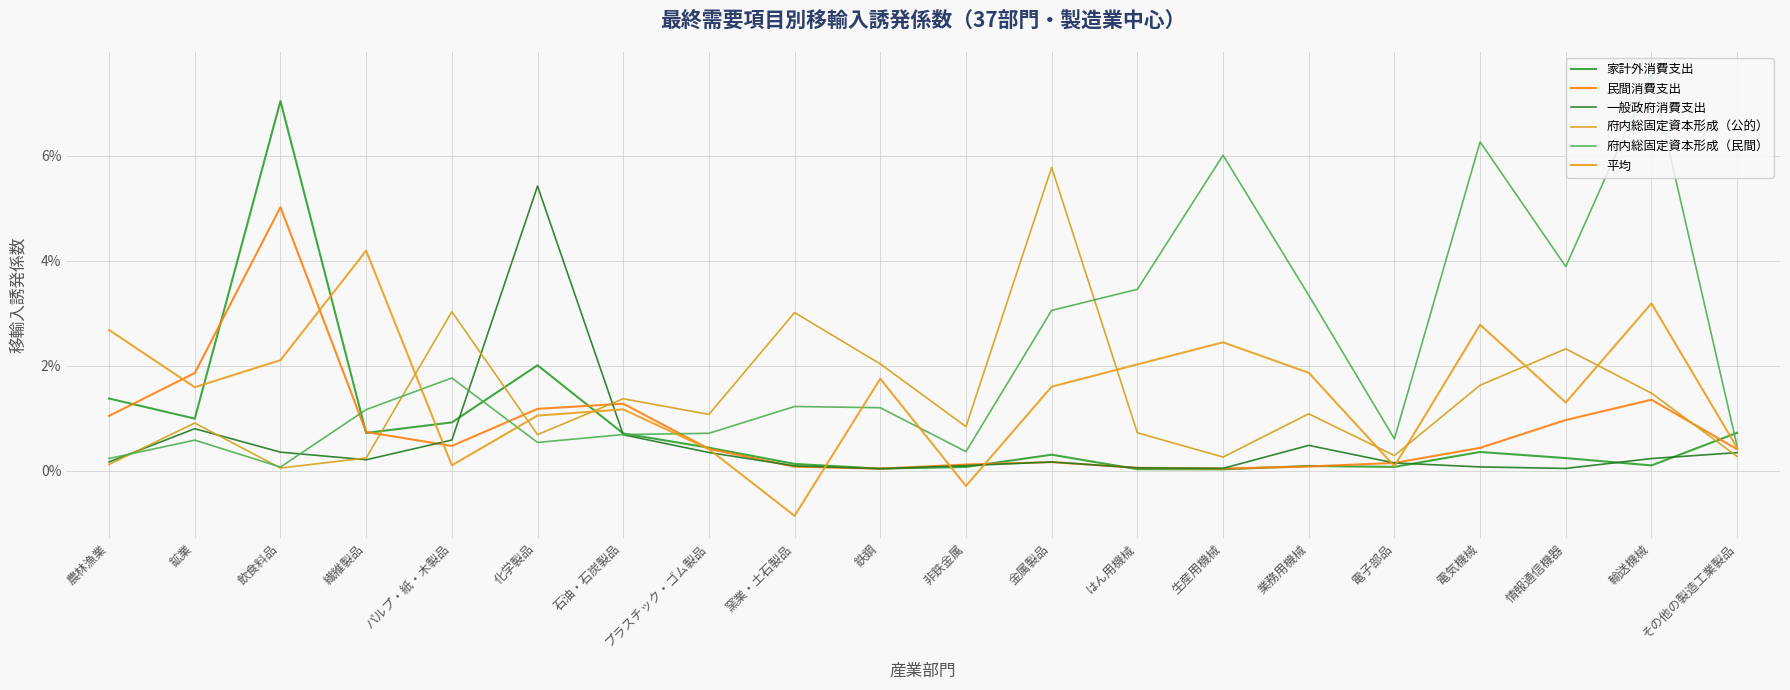

Reading left to right, list all the values displayed in this chart.

家計外消費支出: 農林漁業=0.0	鉱業=0.0	飲食料品=0.1	繊維製品=0.0	パルプ・紙・木製品=0.0	化学製品=0.0	石油・石炭製品=0.0	プラスチック・ゴム製品=0.0	窯業・土石製品=0.0	鉄鋼=0.0	非鉄金属=0.0	金属製品=0.0	はん用機械=0.0	生産用機械=0.0	業務用機械=0.0	電子部品=0.0	電気機械=0.0	情報通信機器=0.0	輸送機械=0.0	その他の製造工業製品=0.0
民間消費支出: 農林漁業=0.0	鉱業=0.0	飲食料品=0.1	繊維製品=0.0	パルプ・紙・木製品=0.0	化学製品=0.0	石油・石炭製品=0.0	プラスチック・ゴム製品=0.0	窯業・土石製品=0.0	鉄鋼=0.0	非鉄金属=0.0	金属製品=0.0	はん用機械=0.0	生産用機械=0.0	業務用機械=0.0	電子部品=0.0	電気機械=0.0	情報通信機器=0.0	輸送機械=0.0	その他の製造工業製品=0.0
一般政府消費支出: 農林漁業=0.0	鉱業=0.0	飲食料品=0.0	繊維製品=0.0	パルプ・紙・木製品=0.0	化学製品=0.1	石油・石炭製品=0.0	プラスチック・ゴム製品=0.0	窯業・土石製品=0.0	鉄鋼=0.0	非鉄金属=0.0	金属製品=0.0	はん用機械=0.0	生産用機械=0.0	業務用機械=0.0	電子部品=0.0	電気機械=0.0	情報通信機器=0.0	輸送機械=0.0	その他の製造工業製品=0.0
府内総固定資本形成（公的）: 農林漁業=0.0	鉱業=0.0	飲食料品=0.0	繊維製品=0.0	パルプ・紙・木製品=0.0	化学製品=0.0	石油・石炭製品=0.0	プラスチック・ゴム製品=0.0	窯業・土石製品=0.0	鉄鋼=0.0	非鉄金属=0.0	金属製品=0.1	はん用機械=0.0	生産用機械=0.0	業務用機械=0.0	電子部品=0.0	電気機械=0.0	情報通信機器=0.0	輸送機械=0.0	その他の製造工業製品=0.0
府内総固定資本形成（民間）: 農林漁業=0.0	鉱業=0.0	飲食料品=0.0	繊維製品=0.0	パルプ・紙・木製品=0.0	化学製品=0.0	石油・石炭製品=0.0	プラスチック・ゴム製品=0.0	窯業・土石製品=0.0	鉄鋼=0.0	非鉄金属=0.0	金属製品=0.0	はん用機械=0.0	生産用機械=0.1	業務用機械=0.0	電子部品=0.0	電気機械=0.1	情報通信機器=0.0	輸送機械=0.1	その他の製造工業製品=0.0
平均: 農林漁業=0.0	鉱業=0.0	飲食料品=0.0	繊維製品=0.0	パルプ・紙・木製品=0.0	化学製品=0.0	石油・石炭製品=0.0	プラスチック・ゴム製品=0.0	窯業・土石製品=-0.0	鉄鋼=0.0	非鉄金属=-0.0	金属製品=0.0	はん用機械=0.0	生産用機械=0.0	業務用機械=0.0	電子部品=0.0	電気機械=0.0	情報通信機器=0.0	輸送機械=0.0	その他の製造工業製品=0.0